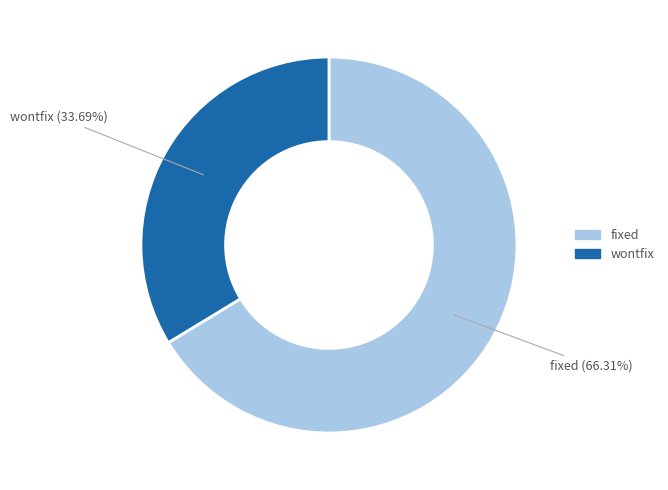

How many segments does this pie chart have?

2